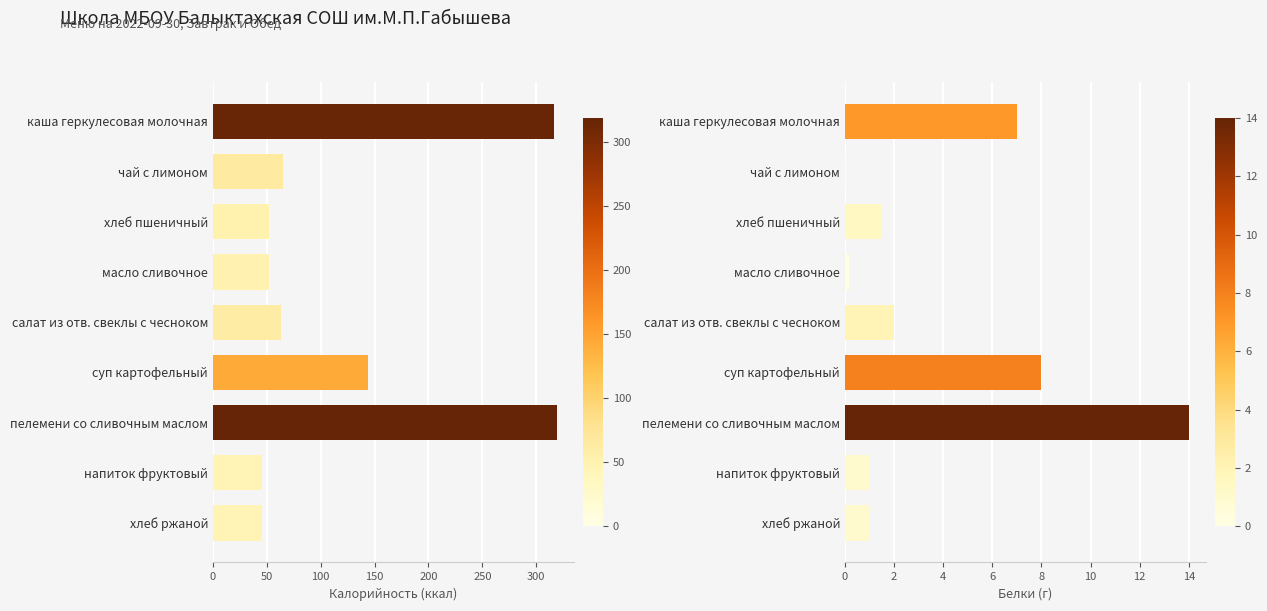

What position from the left is суп картофельный?

6